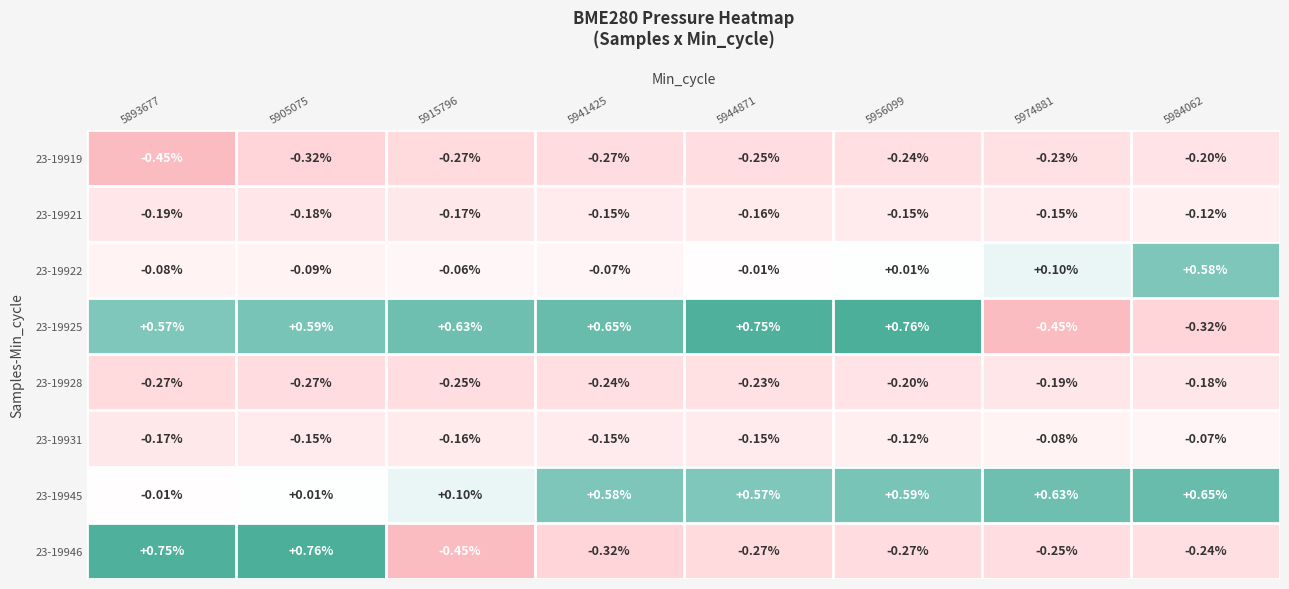

Rank the series at 5956099 from highest to lowest value.

23-19925, 23-19945, 23-19922, 23-19931, 23-19921, 23-19928, 23-19919, 23-19946